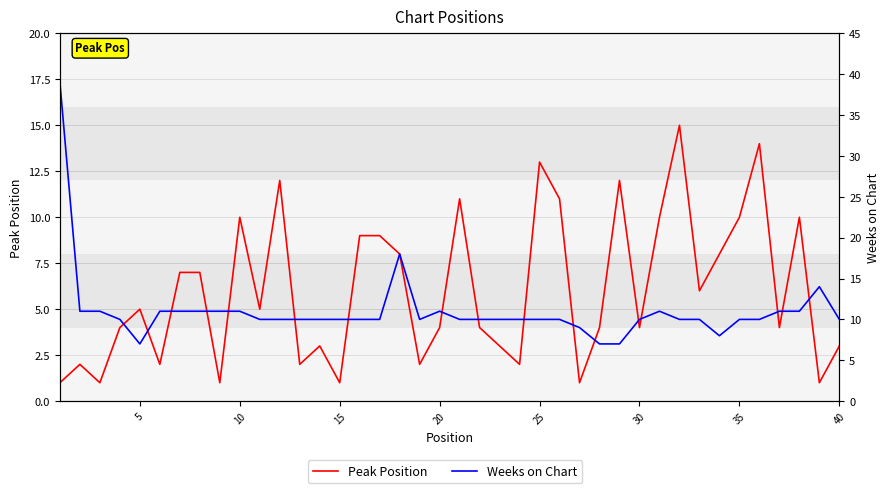

At how many categories does at least one series exceed 18?

1